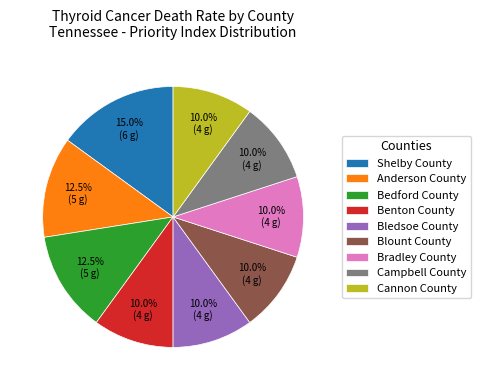

How much of the chart is everything except Blount County?

90.0%